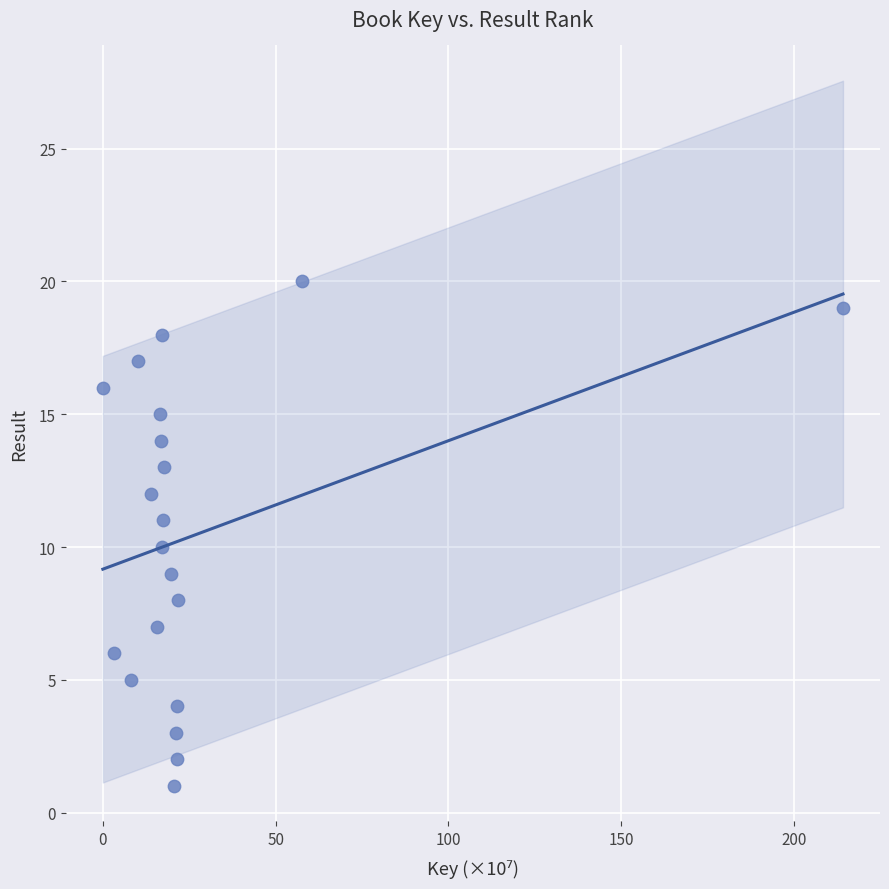

What is the range of Y values (max minus min)?

19